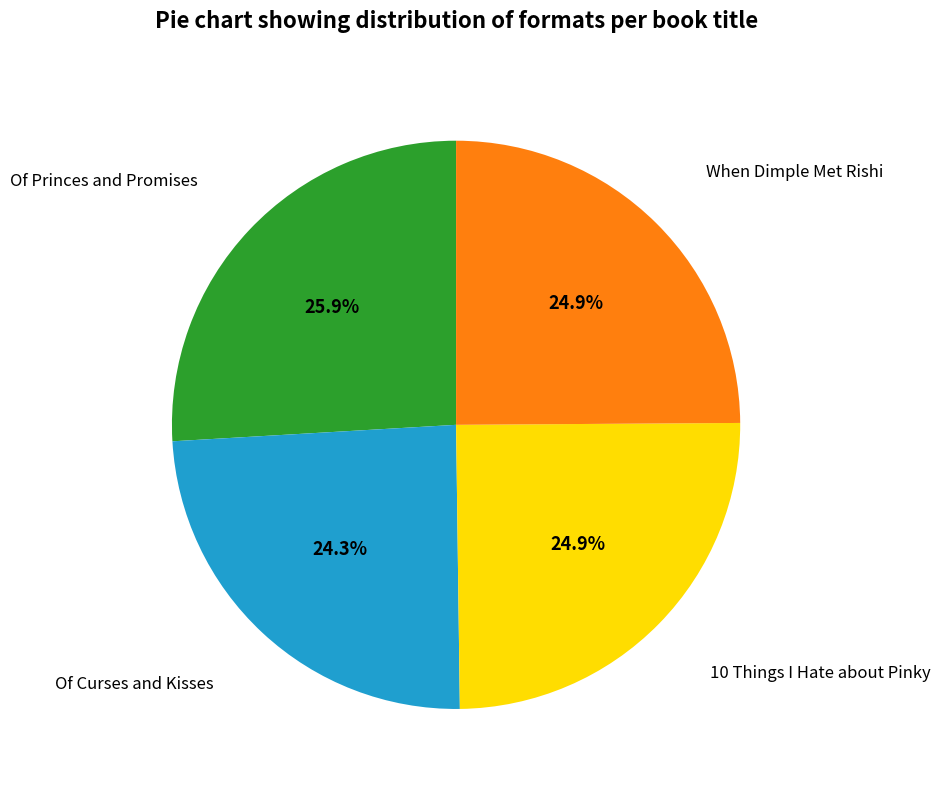

To the nearest percent, what is the difference between the largest and smallest slice percentages?

2%